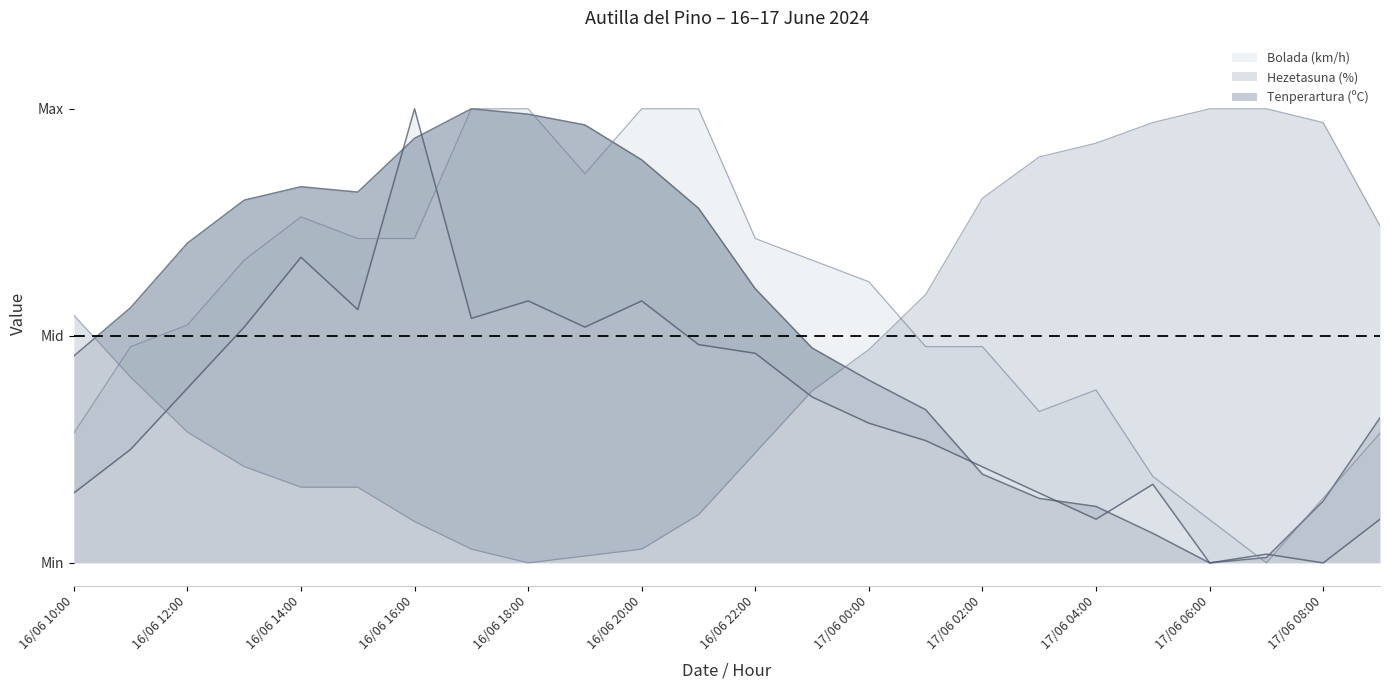

Count the number of categories in the chart.

24